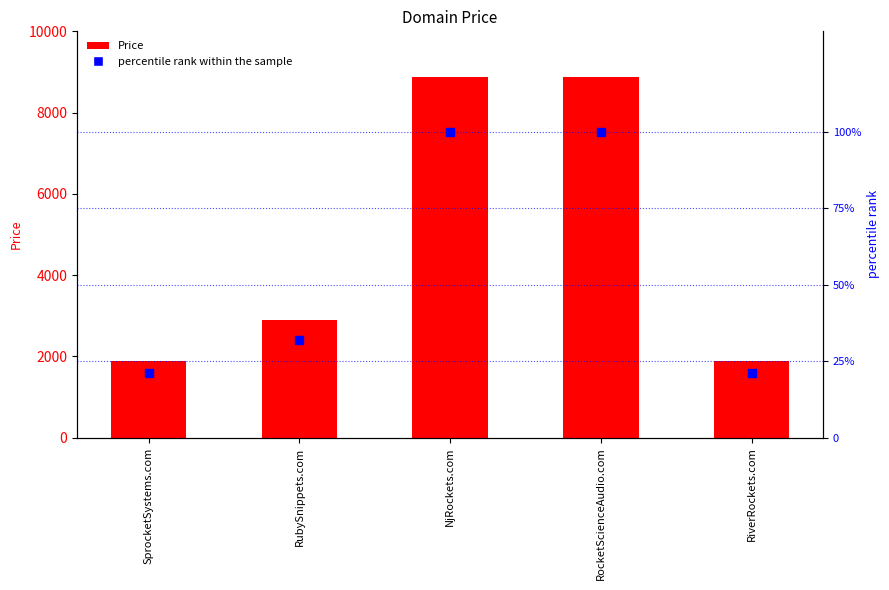

Which series has the widest spread of Y values?

Price